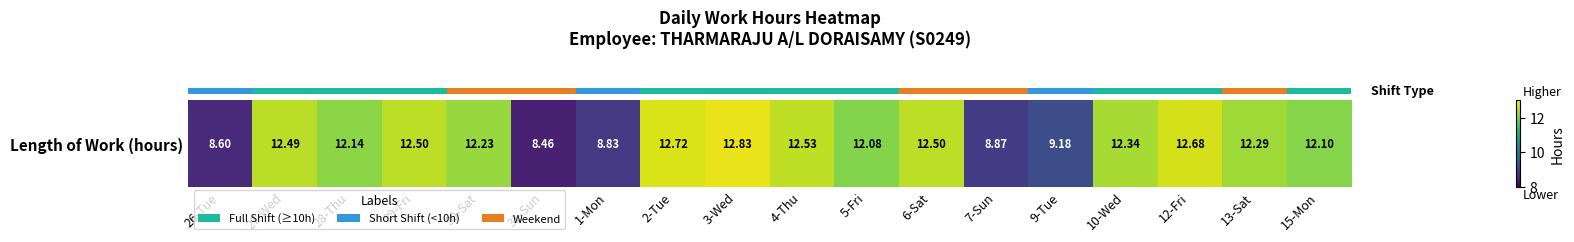

Count the number of categories in the chart.

18